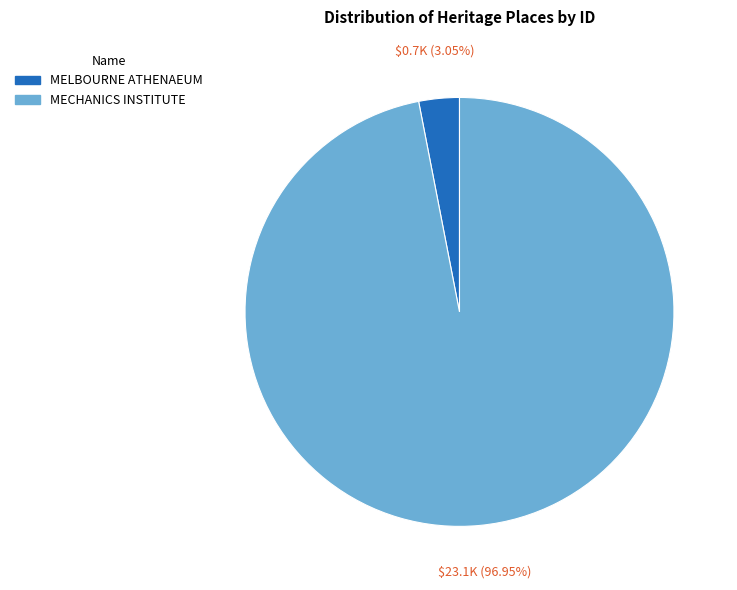

What percentage is the MELBOURNE ATHENAEUM slice, to the nearest percent?

3%